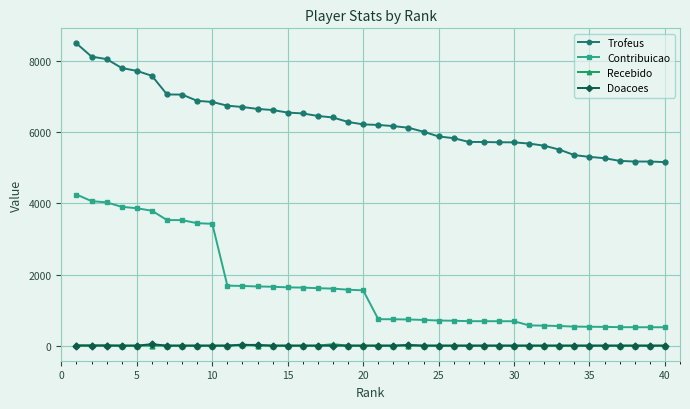

How many data points does each series have?

40